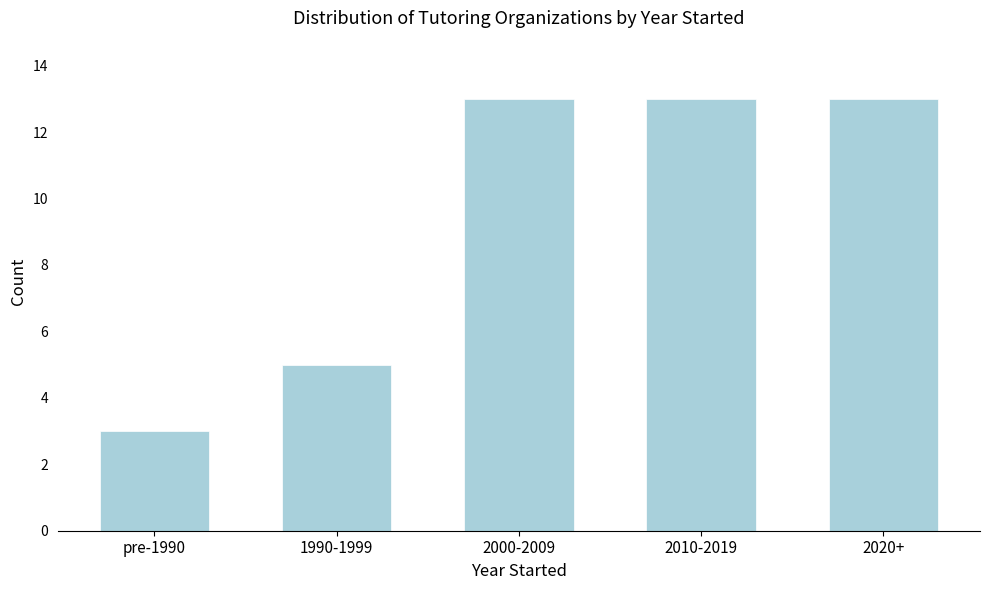

Reading left to right, what are all the values shown in this chart?

pre-1990=3	1990-1999=5	2000-2009=13	2010-2019=13	2020+=13